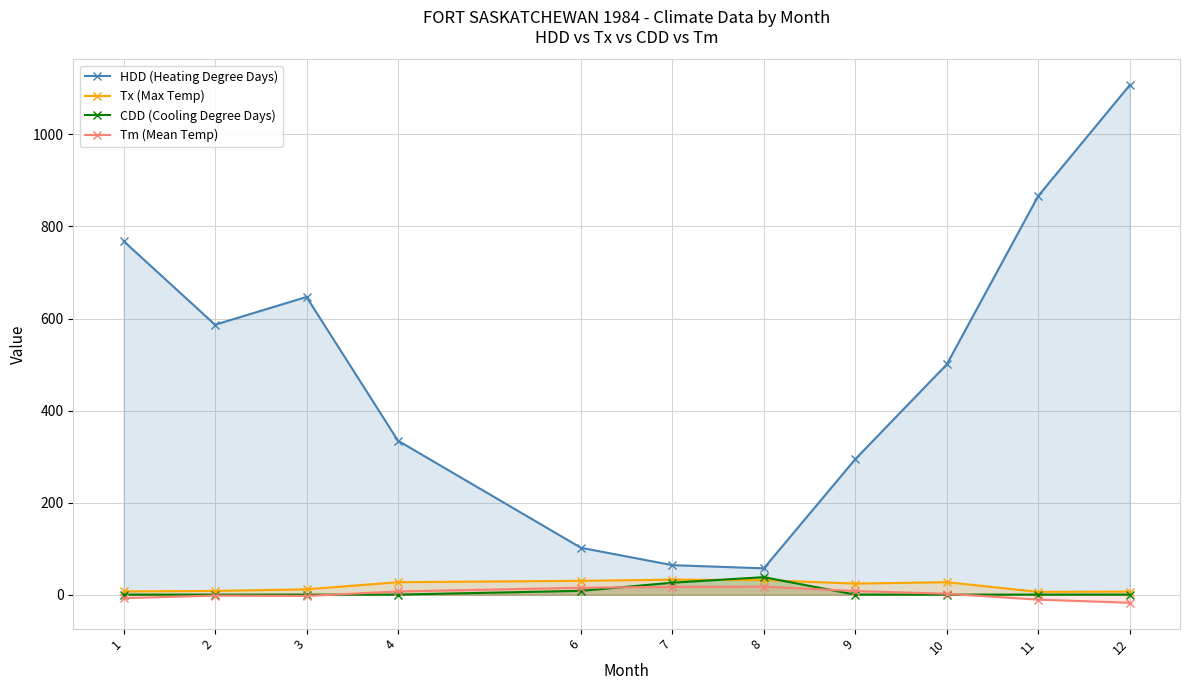

What is the difference between the CDD (Cooling Degree Days) values at 8 and 11?

37.9